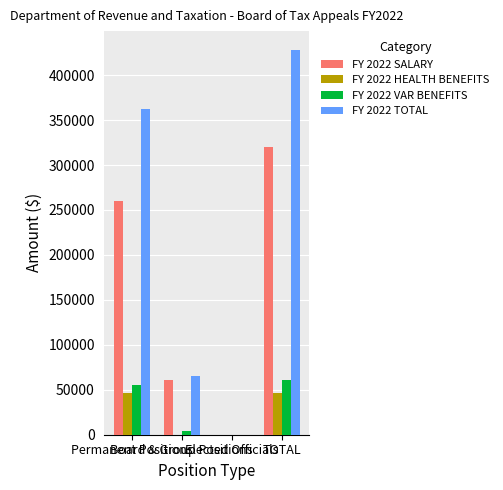

What is the greatest value displayed?

427560.1